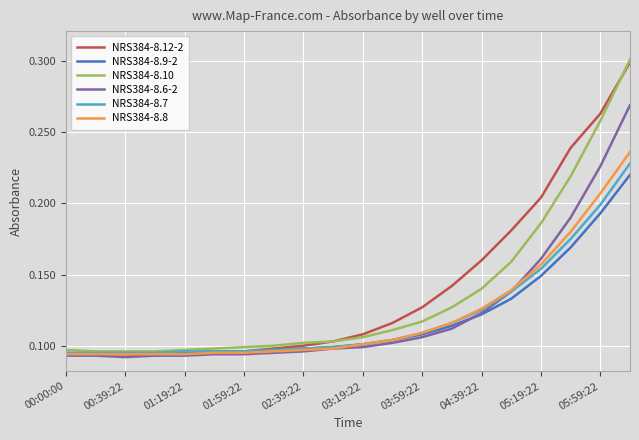

Which series has the largest range (max minus min)?

NRS384-8.12-2